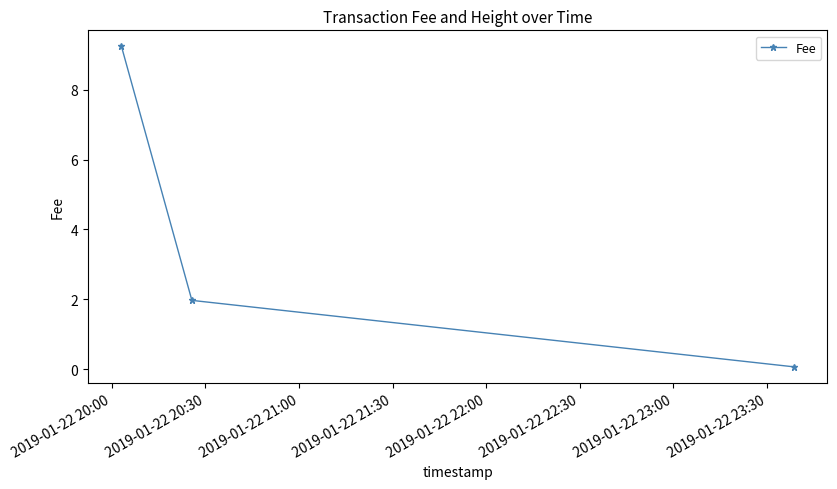

Reading right to left, what are all the values shown in this chart?

0.1	2.0	9.2